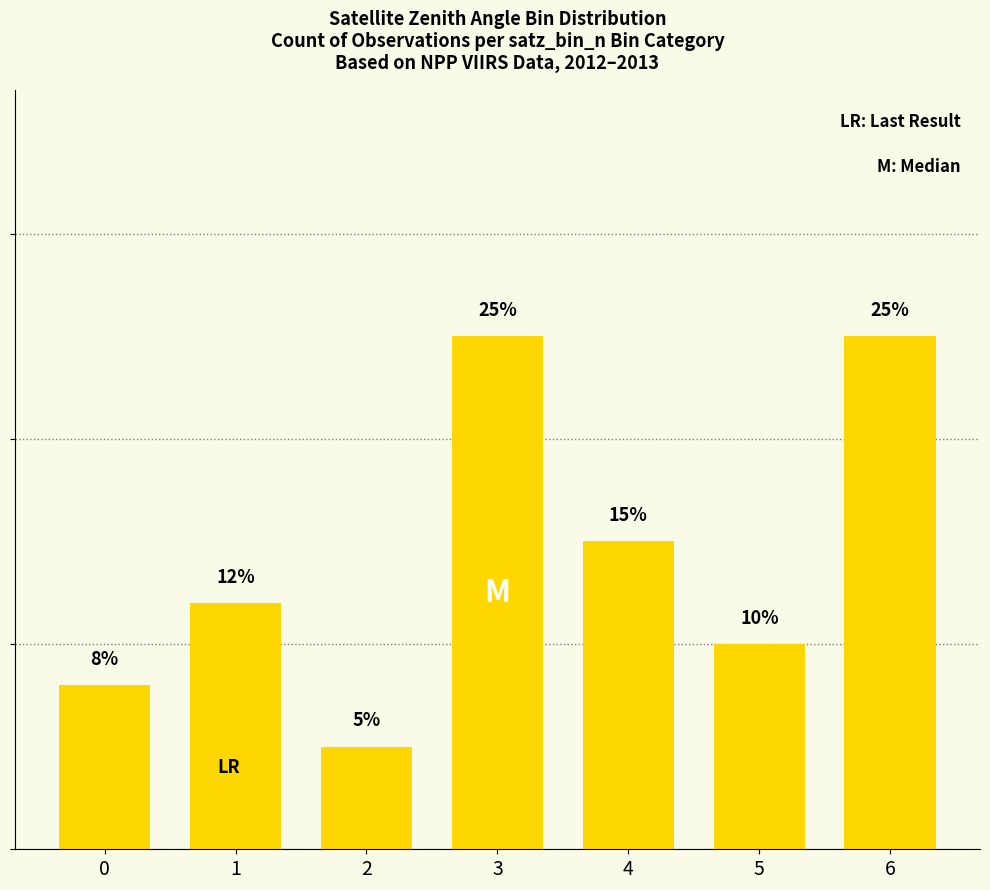

List the labels in order of value, largest first.

3, 6, 4, 1, 5, 0, 2